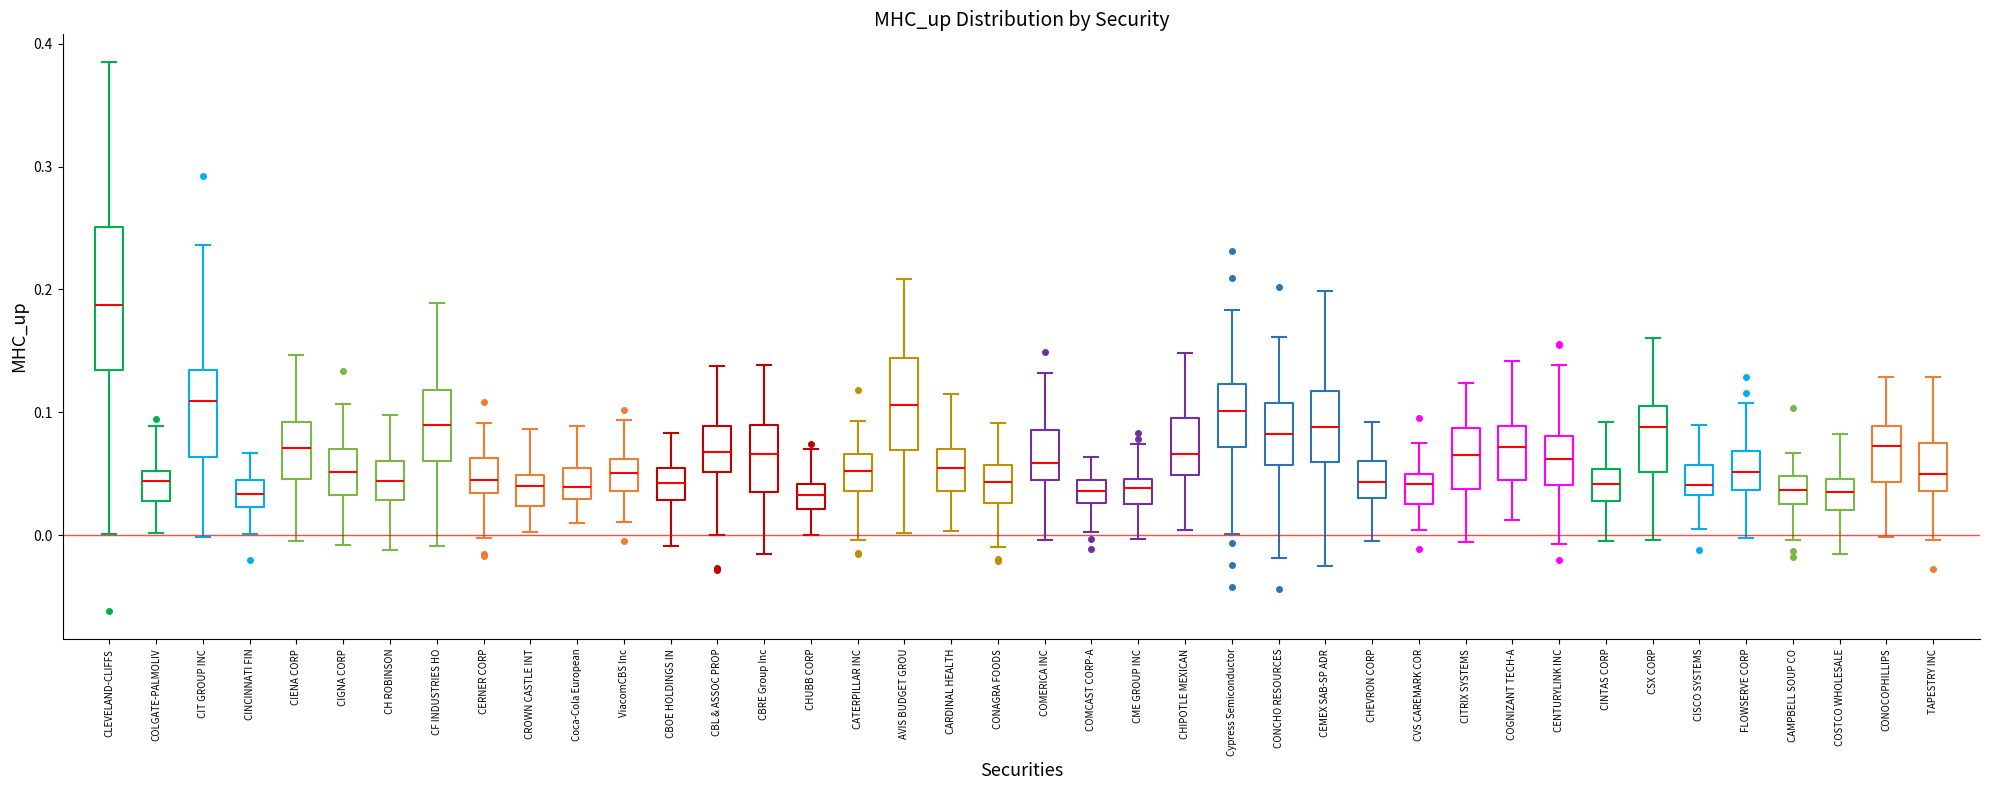

Reading left to right, transcribe this box plot: for each box, give where its median line is, the range the box spans, and where its two whiskers end, as read against the y-axis. The values are not printed on the chart, so give them approximately, as read against the axis.

CLEVELAND-CLIFFS: median 0.19, box 0.13 to 0.25, whiskers 0.00 to 0.39
COLGATE-PALMOLIV: median 0.04, box 0.03 to 0.05, whiskers 0.00 to 0.09
CIT GROUP INC: median 0.11, box 0.06 to 0.13, whiskers 0.00 to 0.24
CINCINNATI FIN: median 0.03, box 0.02 to 0.04, whiskers 0.00 to 0.07
CIENA CORP: median 0.07, box 0.05 to 0.09, whiskers 0.00 to 0.15
CIGNA CORP: median 0.05, box 0.03 to 0.07, whiskers -0.01 to 0.11
CH ROBINSON: median 0.04, box 0.03 to 0.06, whiskers -0.01 to 0.10
CF INDUSTRIES HO: median 0.09, box 0.06 to 0.12, whiskers -0.01 to 0.19
CERNER CORP: median 0.04, box 0.03 to 0.06, whiskers 0.00 to 0.09
CROWN CASTLE INT: median 0.04, box 0.02 to 0.05, whiskers 0.00 to 0.09
Coca-Cola European: median 0.04, box 0.03 to 0.05, whiskers 0.01 to 0.09
ViacomCBS Inc: median 0.05, box 0.04 to 0.06, whiskers 0.01 to 0.09
CBOE HOLDINGS IN: median 0.04, box 0.03 to 0.05, whiskers -0.01 to 0.08
CBL & ASSOC PROP: median 0.07, box 0.05 to 0.09, whiskers 0.00 to 0.14
CBRE Group Inc: median 0.07, box 0.04 to 0.09, whiskers -0.02 to 0.14
CHUBB CORP: median 0.03, box 0.02 to 0.04, whiskers 0.00 to 0.07
CATERPILLAR INC: median 0.05, box 0.04 to 0.07, whiskers 0.00 to 0.09
AVIS BUDGET GROU: median 0.11, box 0.07 to 0.14, whiskers 0.00 to 0.21
CARDINAL HEALTH: median 0.06, box 0.04 to 0.07, whiskers 0.00 to 0.12
CONAGRA FOODS: median 0.04, box 0.03 to 0.06, whiskers -0.01 to 0.09
COMERICA INC: median 0.06, box 0.04 to 0.09, whiskers 0.00 to 0.13
COMCAST CORP-A: median 0.04 (inside the box), box 0.03 to 0.04, whiskers 0.00 to 0.06
CME GROUP INC: median 0.04, box 0.03 to 0.05, whiskers 0.00 to 0.07
CHIPOTLE MEXICAN: median 0.07, box 0.05 to 0.10, whiskers 0.00 to 0.15
Cypress Semiconductor: median 0.10, box 0.07 to 0.12, whiskers 0.00 to 0.18
CONCHO RESOURCES: median 0.08, box 0.06 to 0.11, whiskers -0.02 to 0.16
CEMEX SAB-SP ADR: median 0.09, box 0.06 to 0.12, whiskers -0.03 to 0.20
CHEVRON CORP: median 0.04, box 0.03 to 0.06, whiskers 0.00 to 0.09
CVS CAREMARK COR: median 0.04, box 0.03 to 0.05, whiskers 0.00 to 0.07
CITRIX SYSTEMS: median 0.07, box 0.04 to 0.09, whiskers -0.01 to 0.12
COGNIZANT TECH-A: median 0.07, box 0.05 to 0.09, whiskers 0.01 to 0.14
CENTURYLINK INC: median 0.06, box 0.04 to 0.08, whiskers -0.01 to 0.14
CINTAS CORP: median 0.04, box 0.03 to 0.05, whiskers 0.00 to 0.09
CSX CORP: median 0.09, box 0.05 to 0.11, whiskers 0.00 to 0.16
CISCO SYSTEMS: median 0.04, box 0.03 to 0.06, whiskers 0.00 to 0.09
FLOWSERVE CORP: median 0.05, box 0.04 to 0.07, whiskers 0.00 to 0.11
CAMPBELL SOUP CO: median 0.04, box 0.03 to 0.05, whiskers 0.00 to 0.07
COSTCO WHOLESALE: median 0.03, box 0.02 to 0.05, whiskers -0.02 to 0.08
CONOCOPHILLIPS: median 0.07, box 0.04 to 0.09, whiskers 0.00 to 0.13
TAPESTRY INC: median 0.05, box 0.04 to 0.07, whiskers 0.00 to 0.13